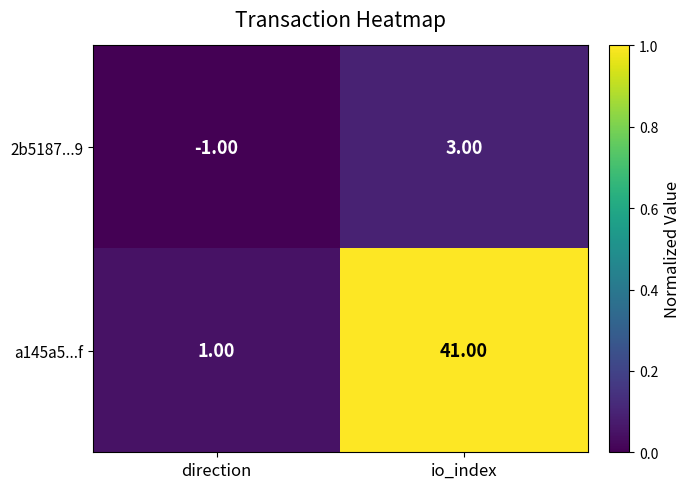

At which category is the sum across all series the highest?

io_index